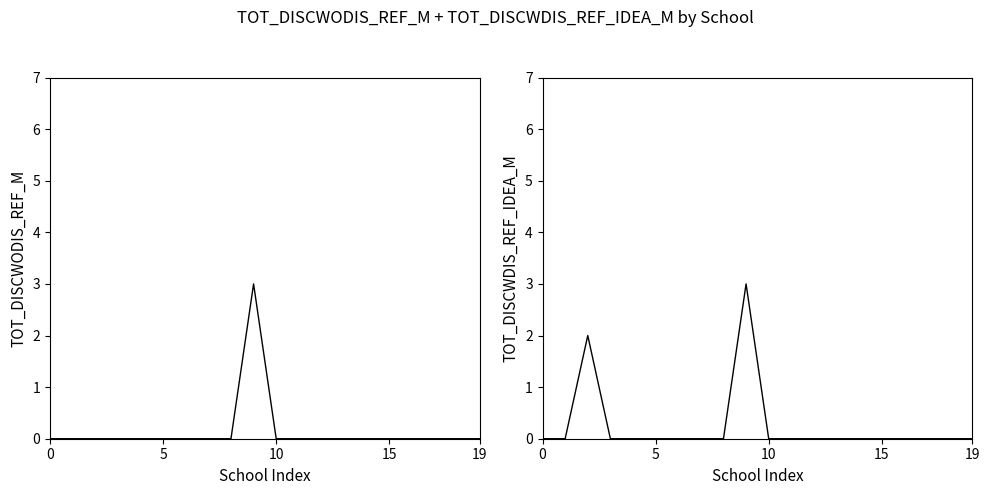

Reading left to right, extract all data points from this chart.

TOT_DISCWODIS_REF_M: 0	0	0	0	0	0	0	0	0	3	0	0	0	0	0	0	0	0	0	0
TOT_DISCWDIS_REF_IDEA_M: 0	0	2	0	0	0	0	0	0	3	0	0	0	0	0	0	0	0	0	0